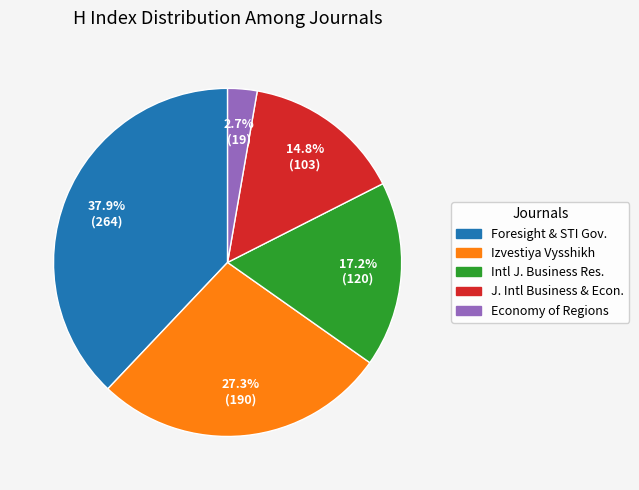

Do J. Intl Business & Econ. and Economy of Regions together represent more than half of the pie?

No